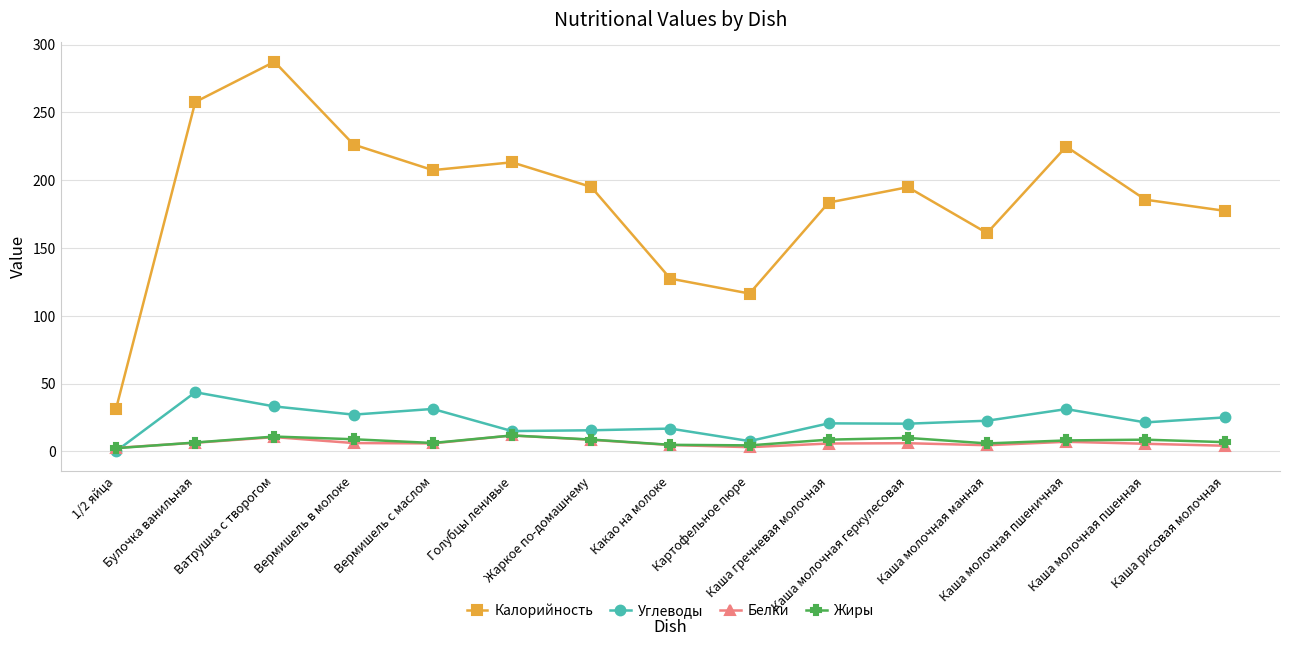

At which category does Углеводы reach its first local peak?

Булочка ванильная